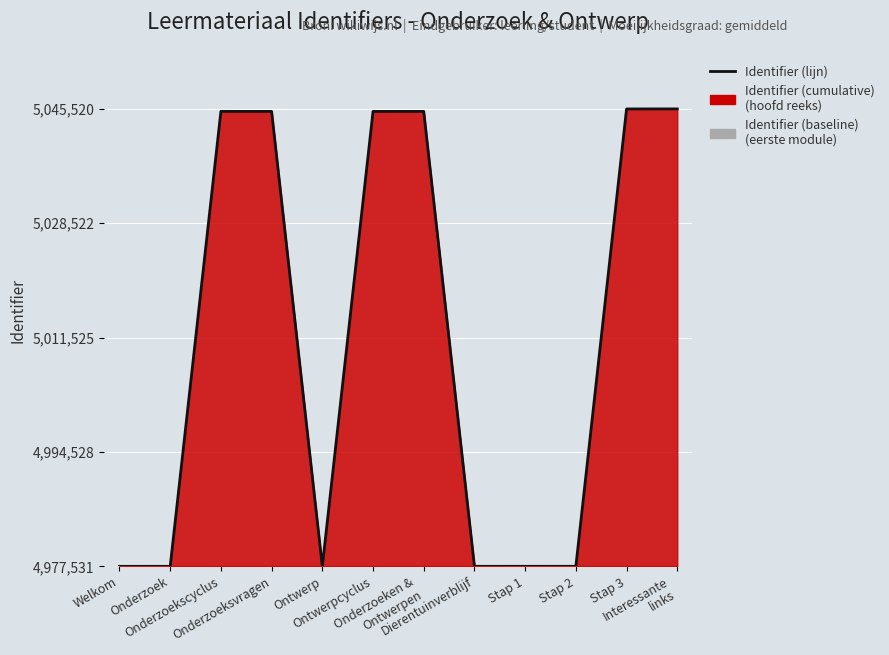

Which has a higher value, Dierentuinverblijf or Ontwerpcyclus?

Ontwerpcyclus